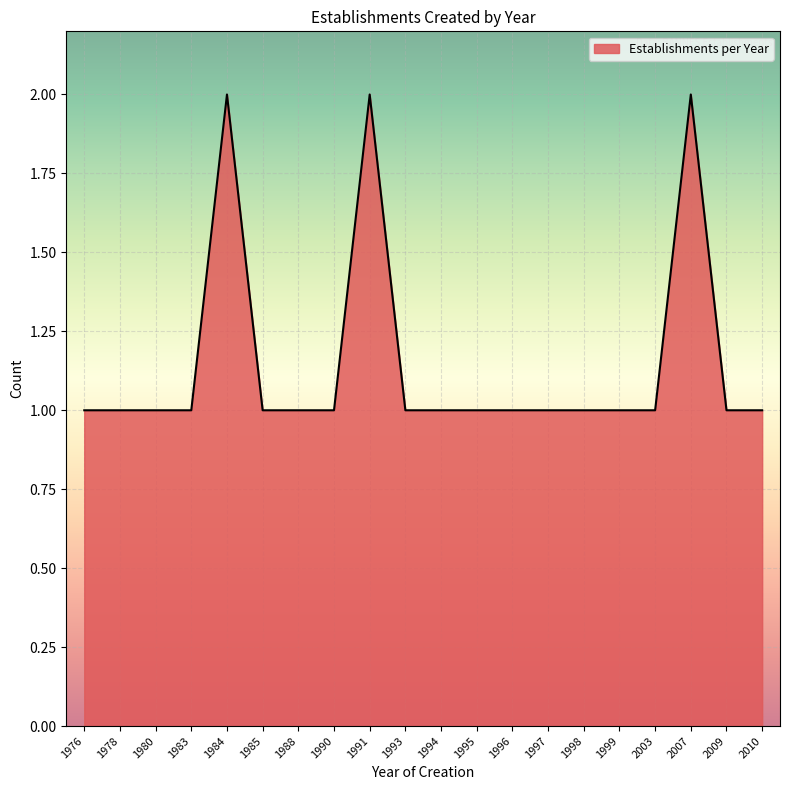

What is the sum of all values?

23